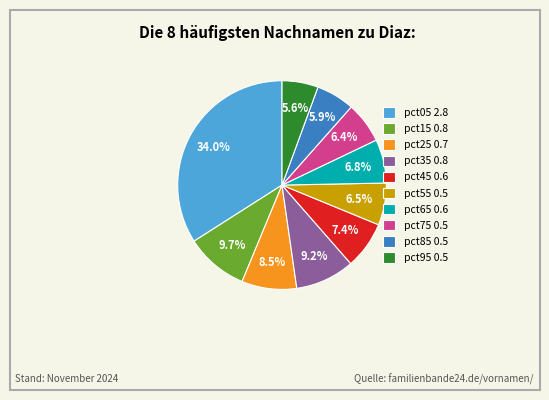

The pct85 slice represents 6% of the pie. True or false?

True